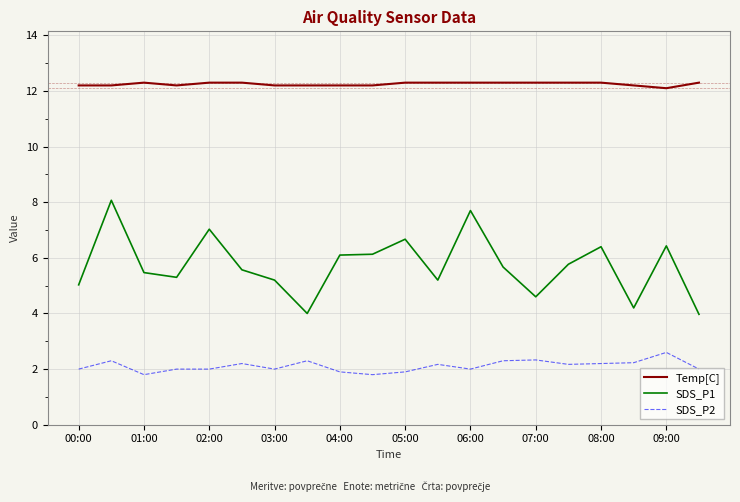

Which series has the largest range (max minus min)?

SDS_P1